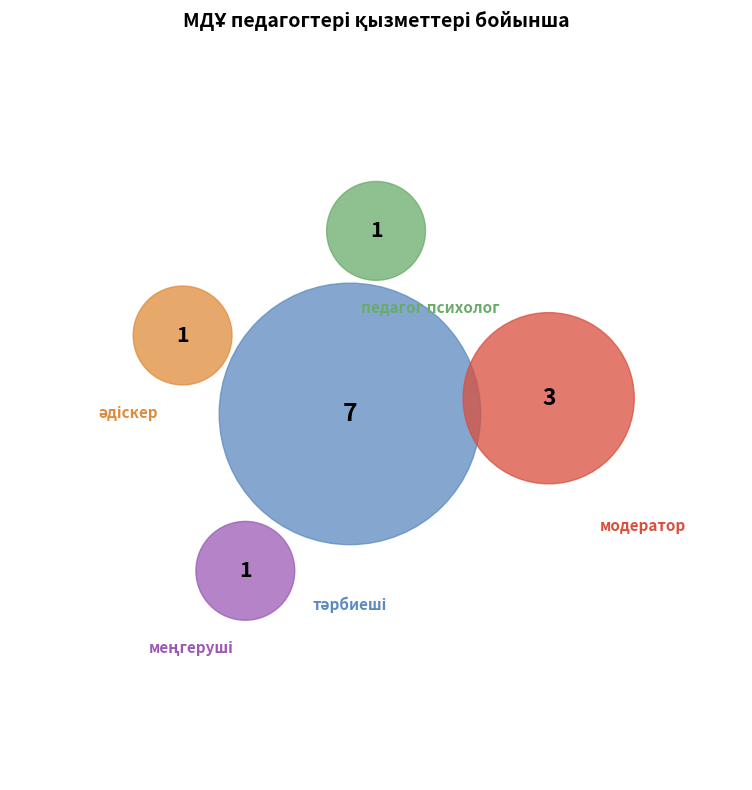

Do тәрбиеші and әдіскер together represent more than half of the pie?

Yes